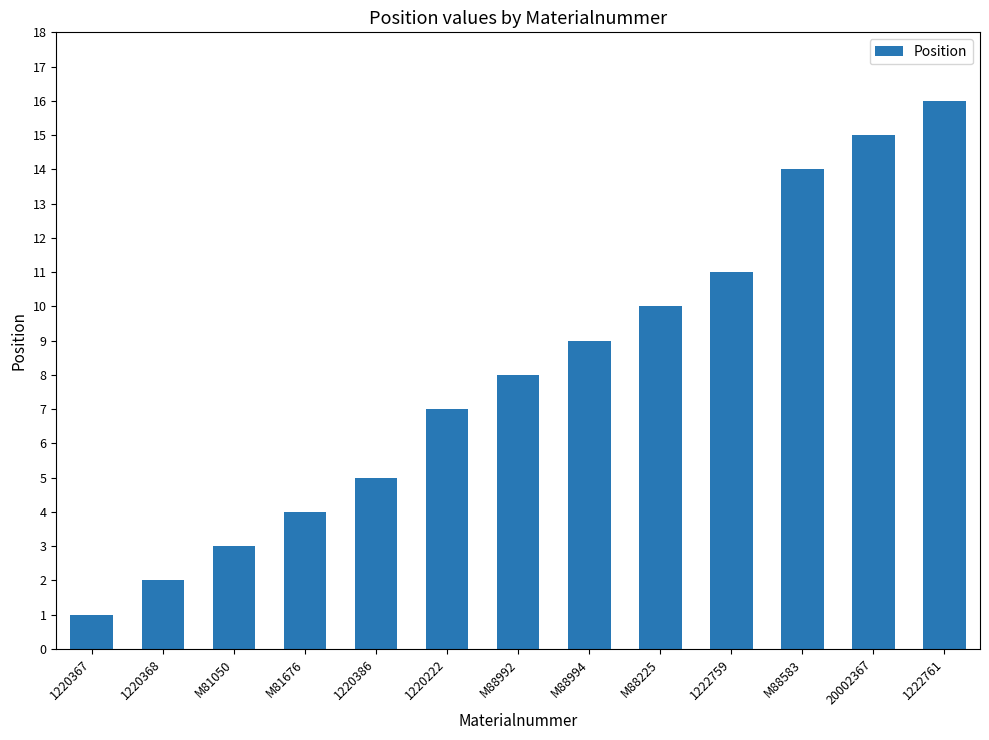

Reading right to left, transcribe all the data shown in this chart.

1222761=16	20002367=15	M88583=14	1222759=11	M88225=10	M88994=9	M88992=8	1220222=7	1220386=5	M81676=4	M81050=3	1220368=2	1220367=1